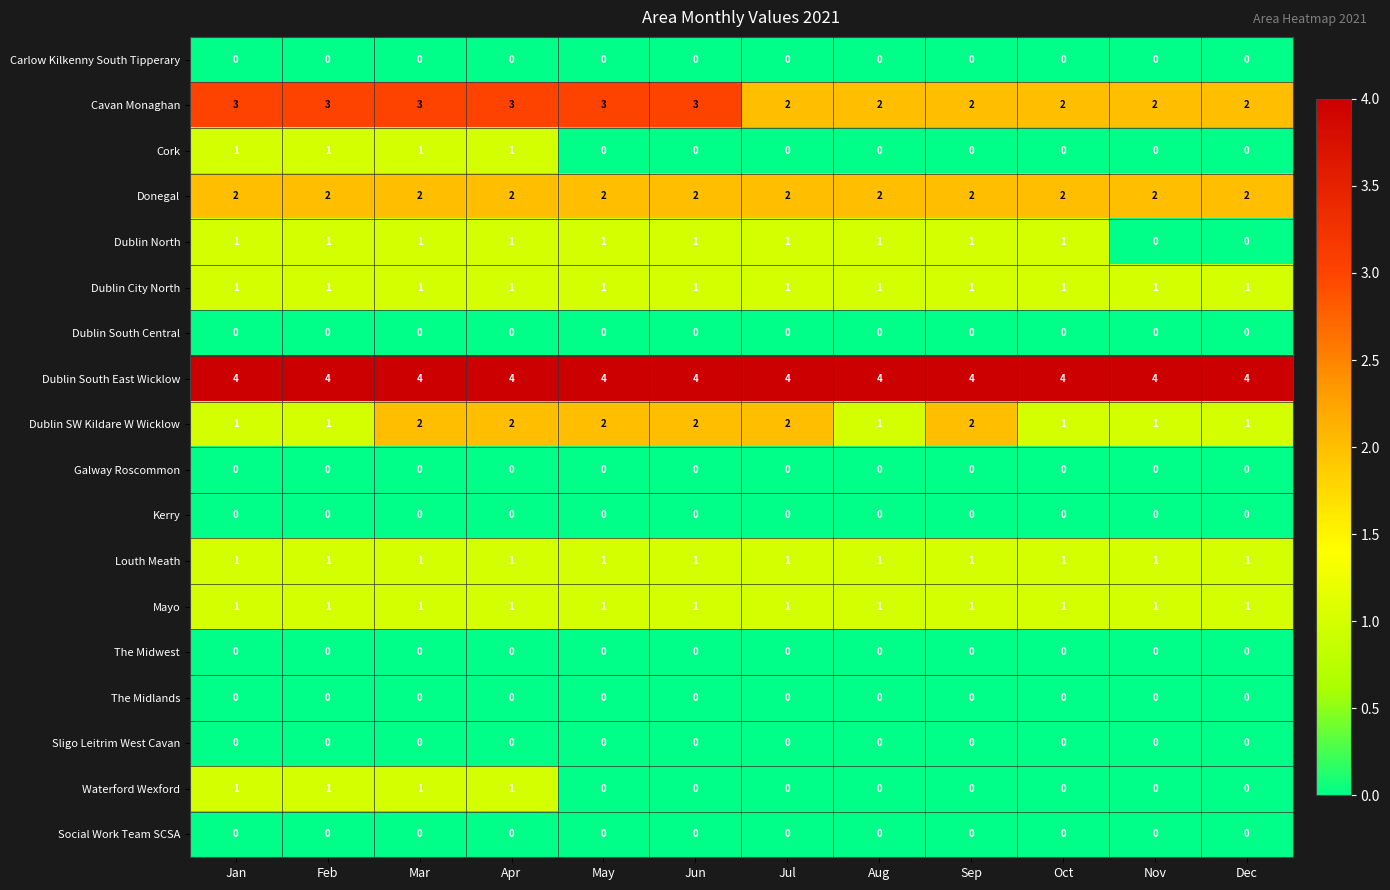

The Dublin South Central series shows 0 at Sep. True or false?

True